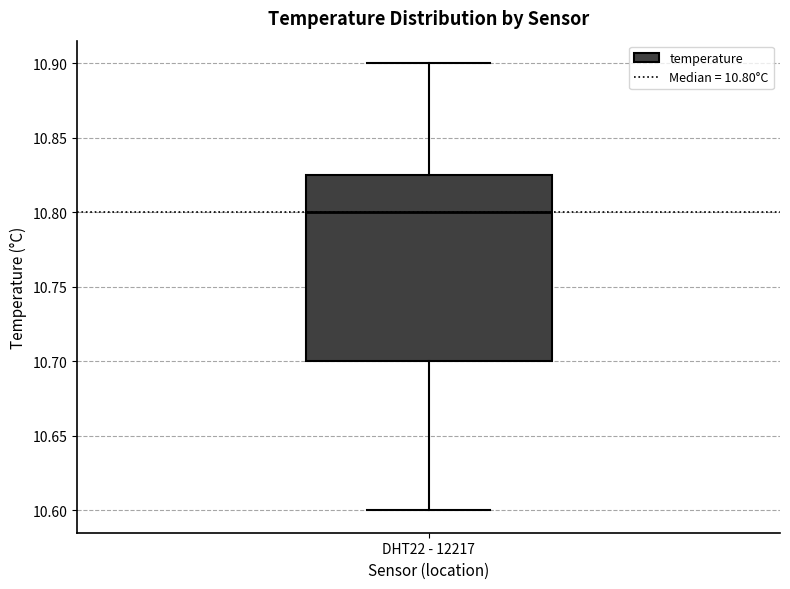

Read this box plot against the y-axis: the position of the median line, the range covered by the box, and the ends of both whiskers. The values are not printed on the chart, so give them approximately, as read against the axis.

median 10.800, box 10.700 to 10.825, whiskers 10.600 to 10.900